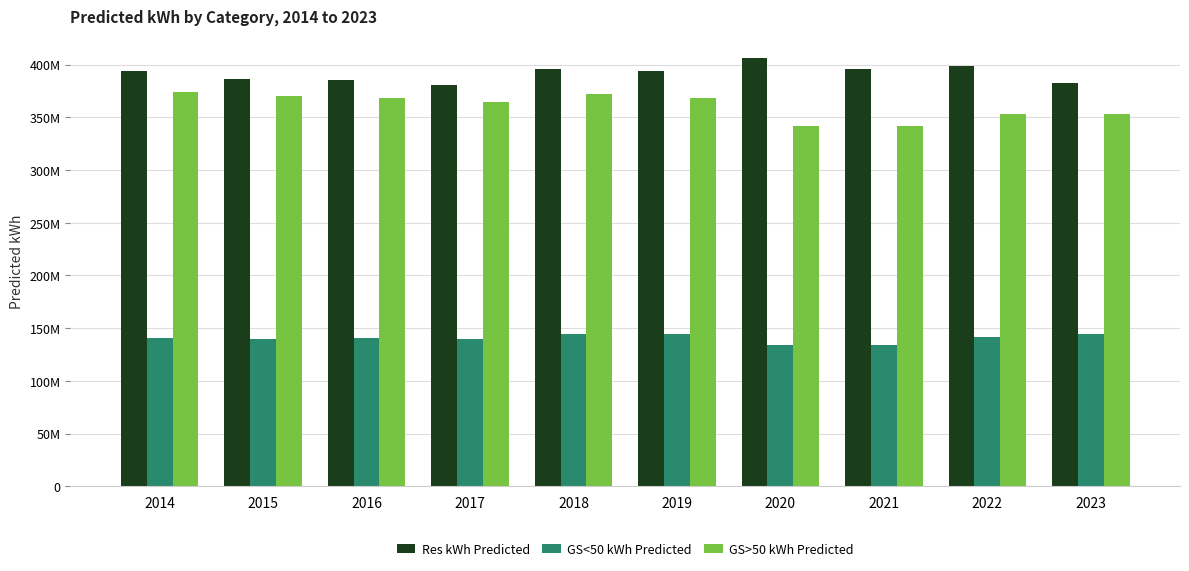

Are the bars horizontal?

No